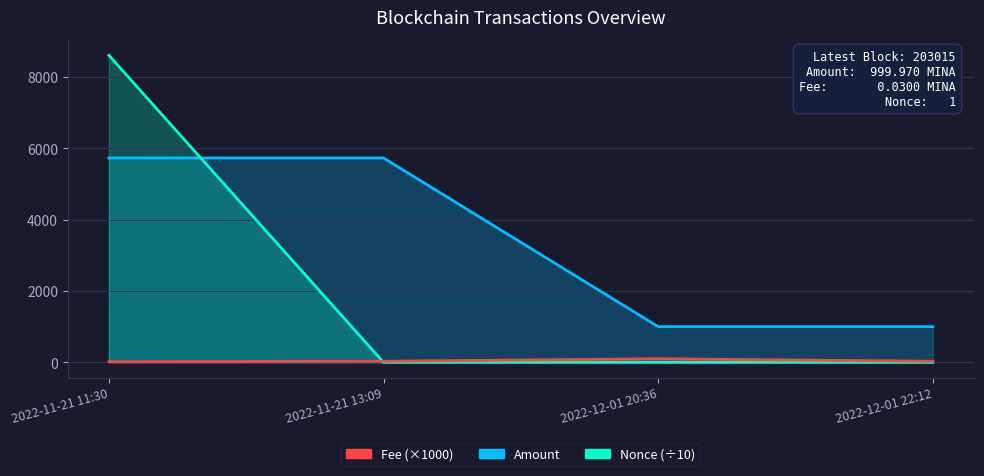

What is the value of the Amount point at the 3rd from the left?

1000.0